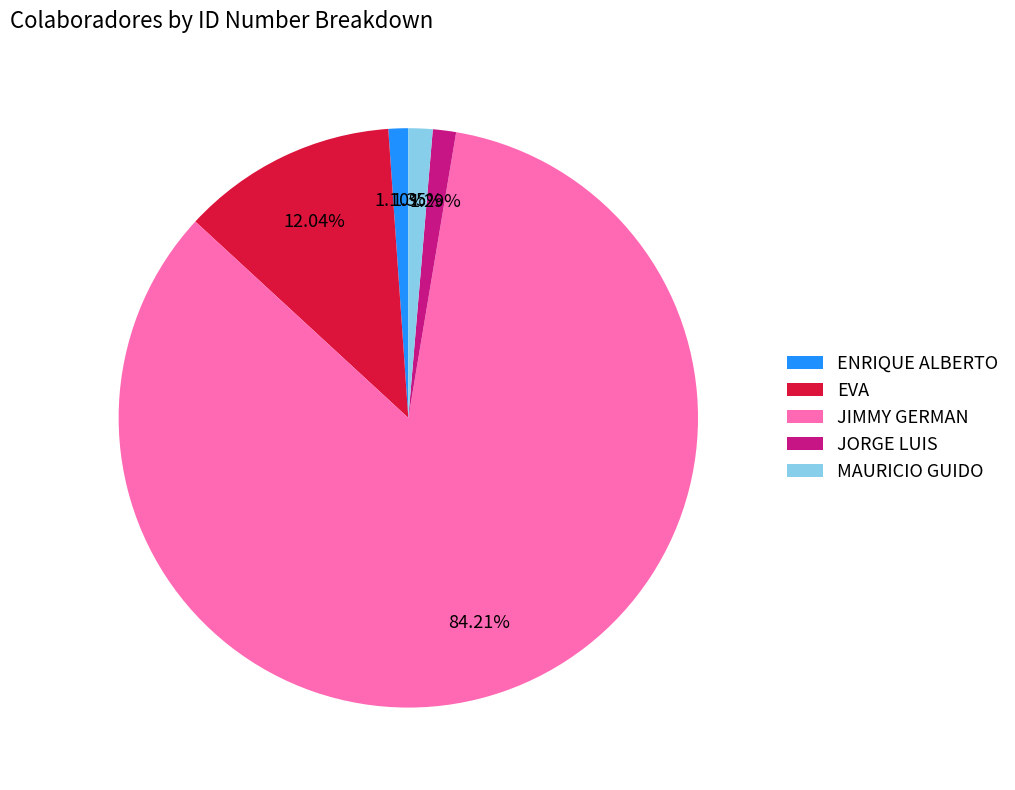

Which slice is the largest?

JIMMY GERMAN